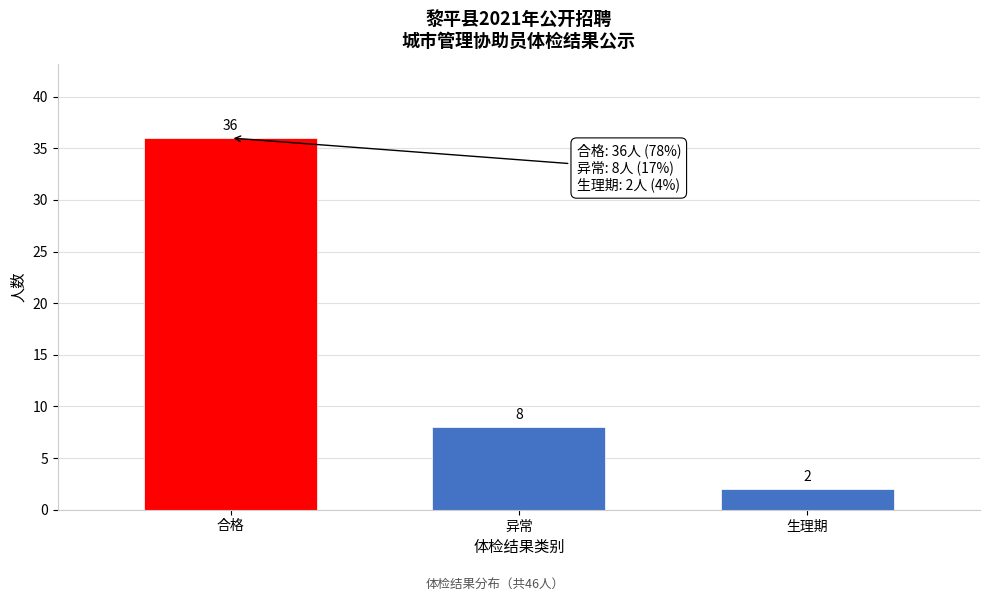

Reading right to left, list all the values displayed in this chart.

2	8	36